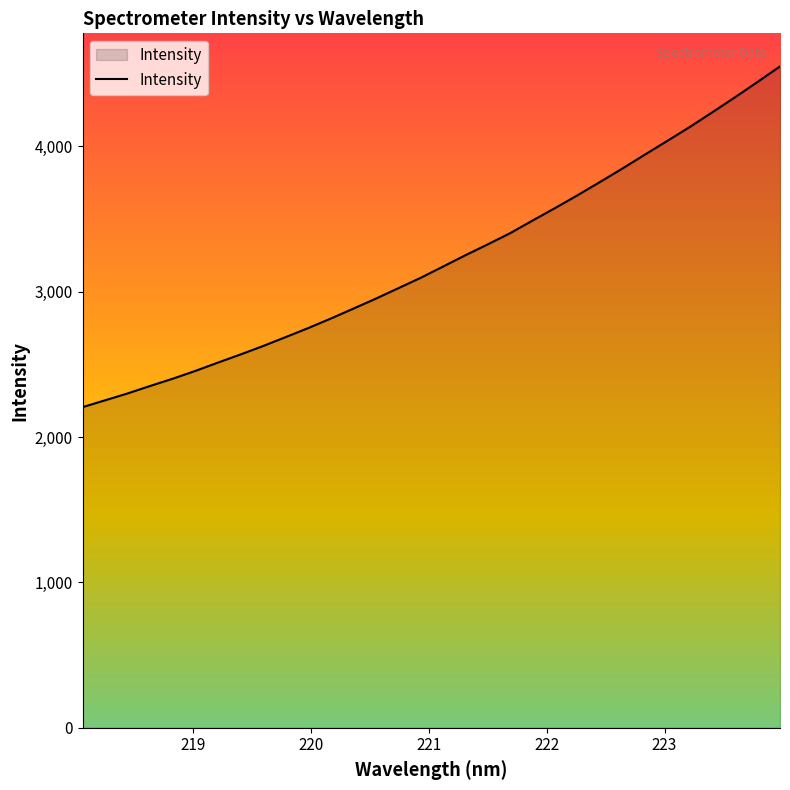

What is the smallest value displayed?

2205.9